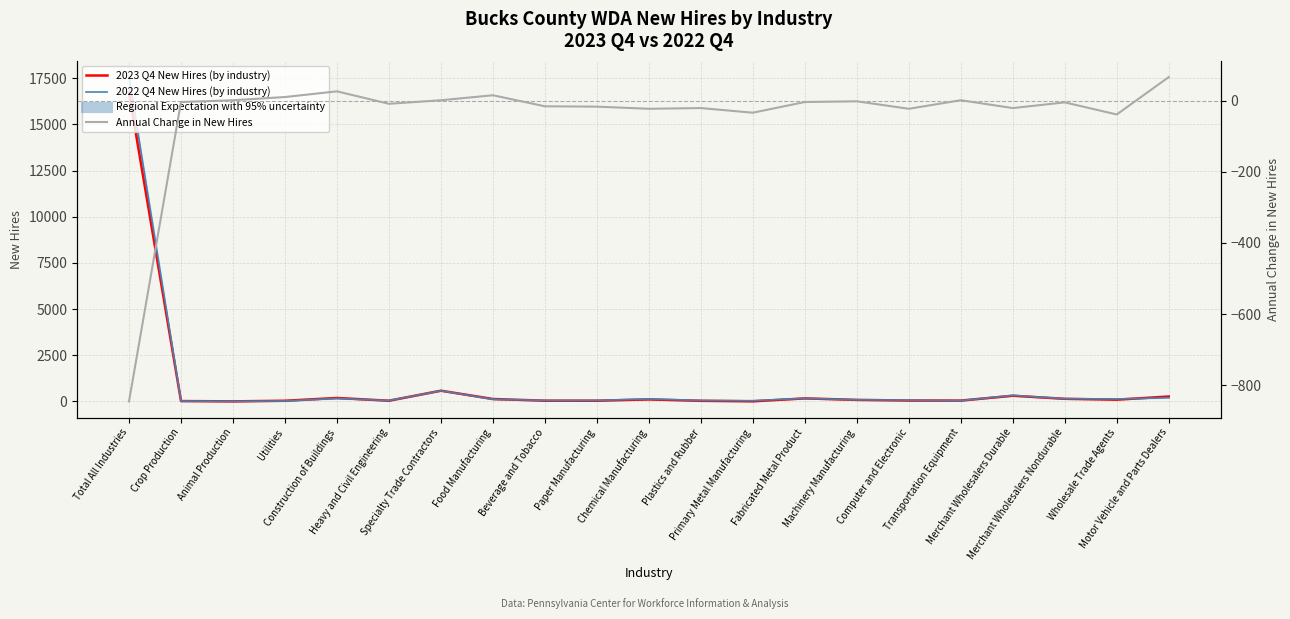

Which label corresponds to the smallest value in the chart?

Total All Industries